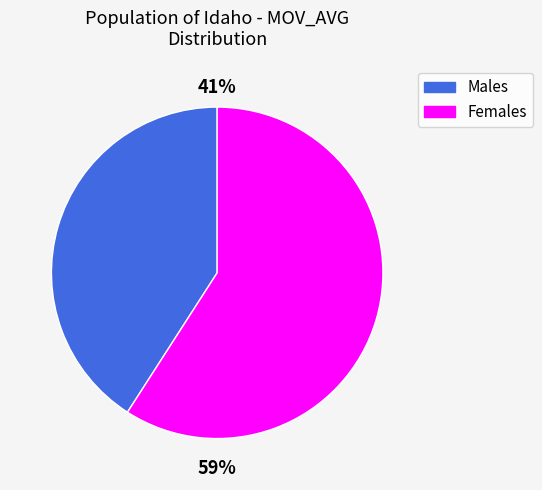

To the nearest percent, what is the average slice percentage?

50%